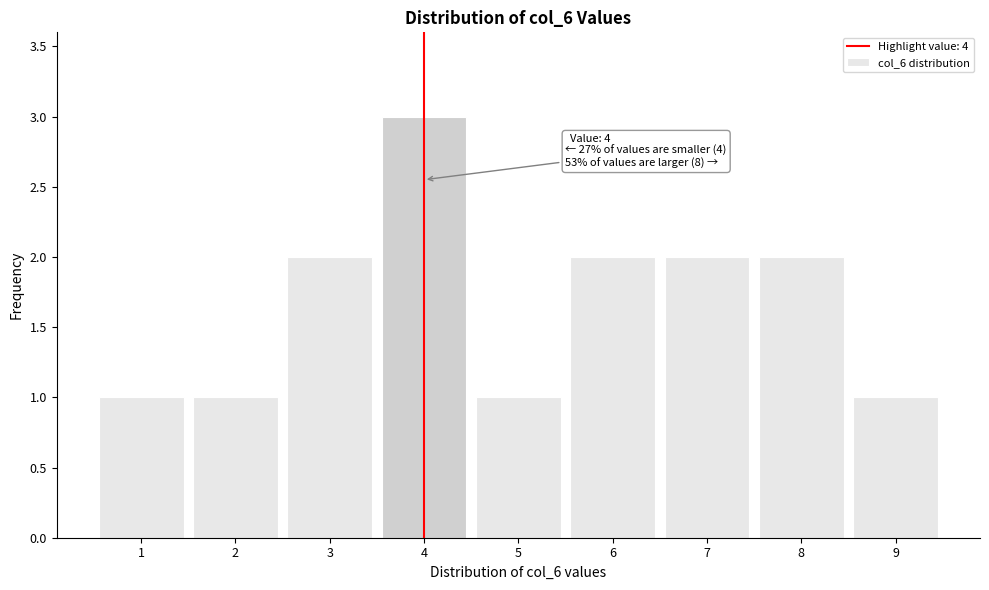

Over which range of the x-axis is the bar tallest?

3.5 to 4.5